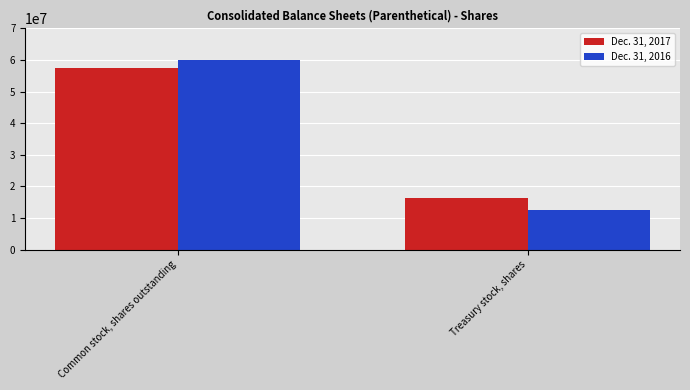

List the labels in order of Dec. 31, 2016 value, largest first.

Common stock, shares outstanding, Treasury stock, shares